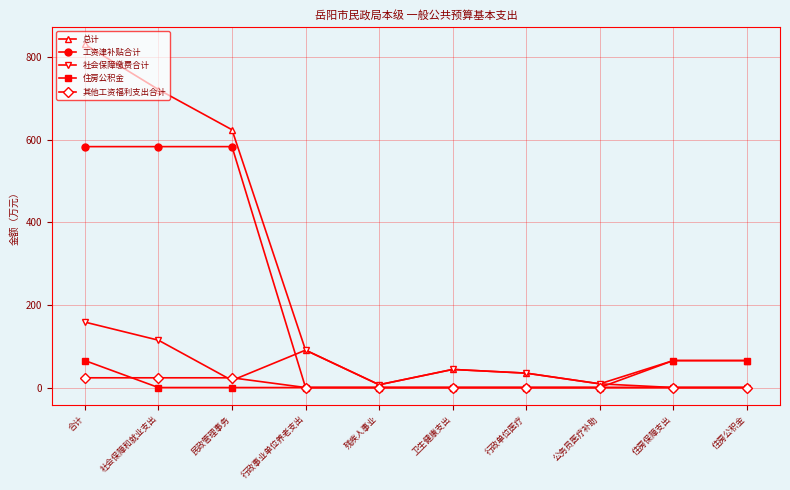

What is the lowest value of the 总计 series?

6.8